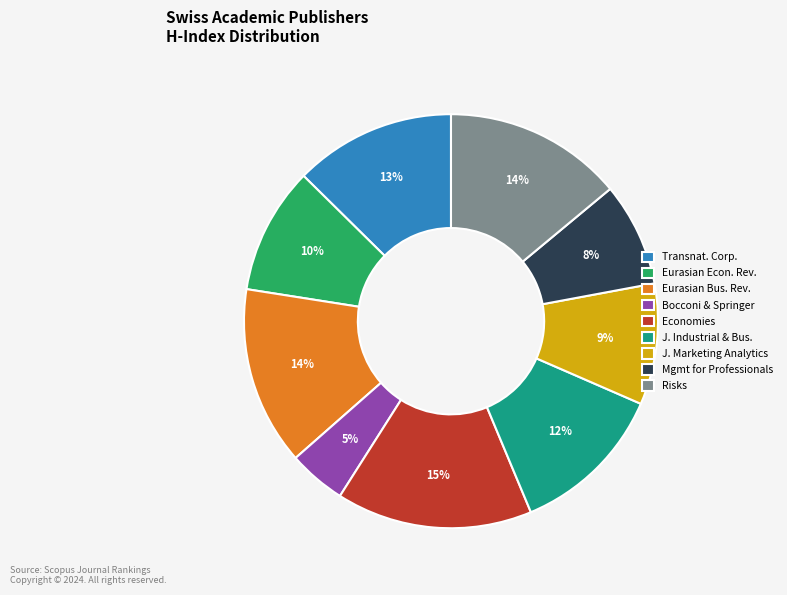

Is there a majority slice in this chart?

No